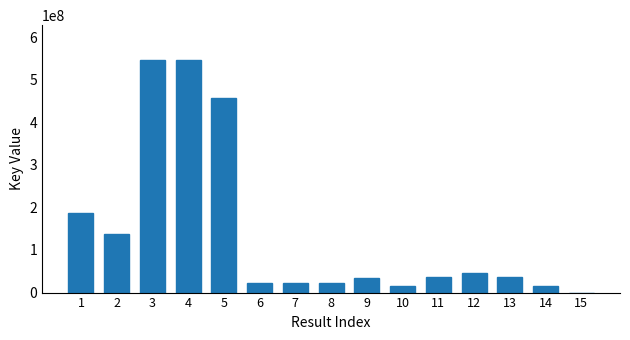

What is the sum of all values?

2127064669